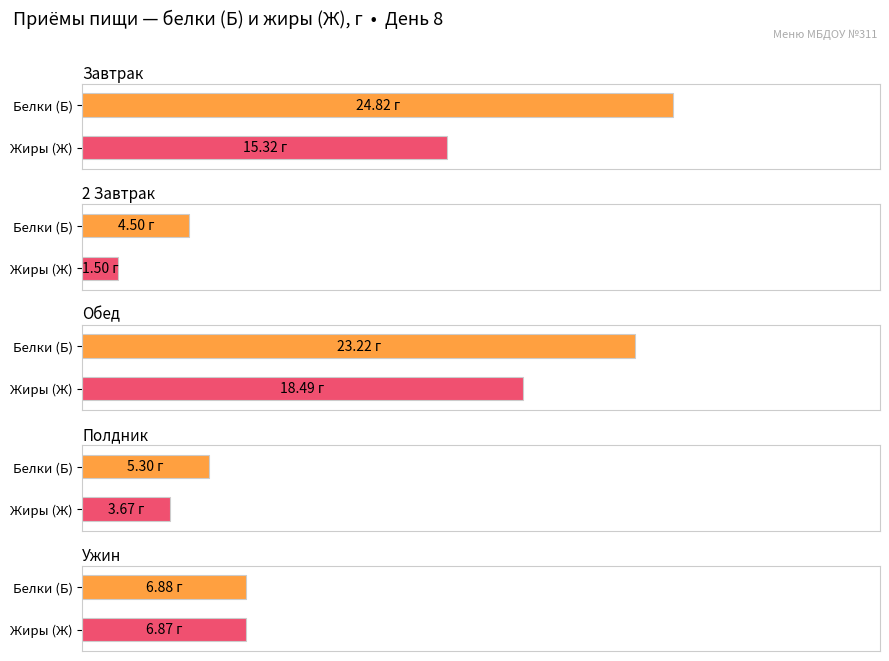

Is it true that Ж equals 1.5 at 2 Завтрак?

True